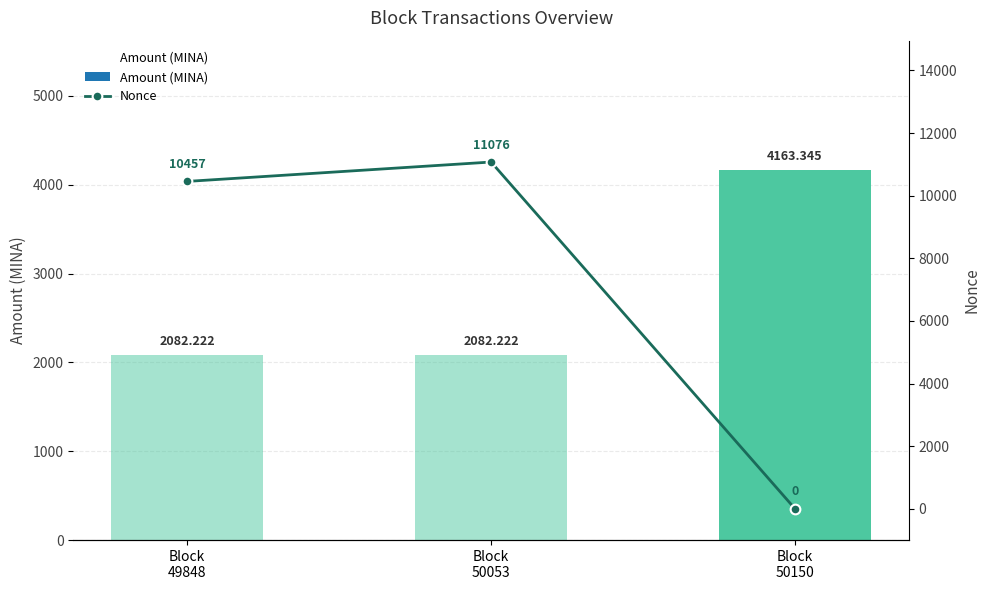

At how many categories does at least one series exceed 9044?

2